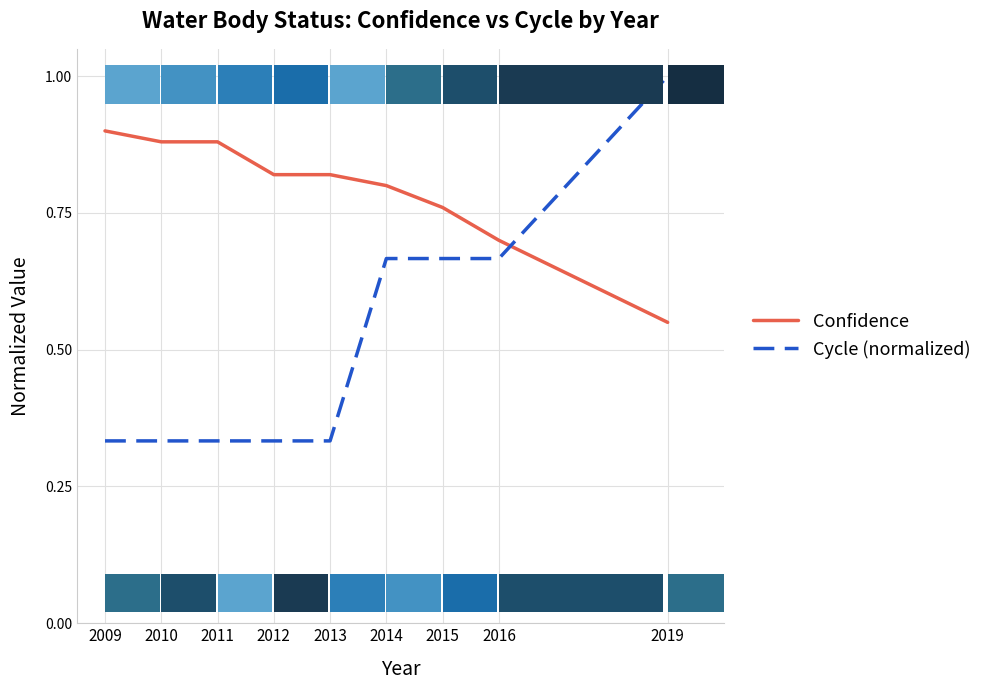

What is the greatest value displayed?

1.0